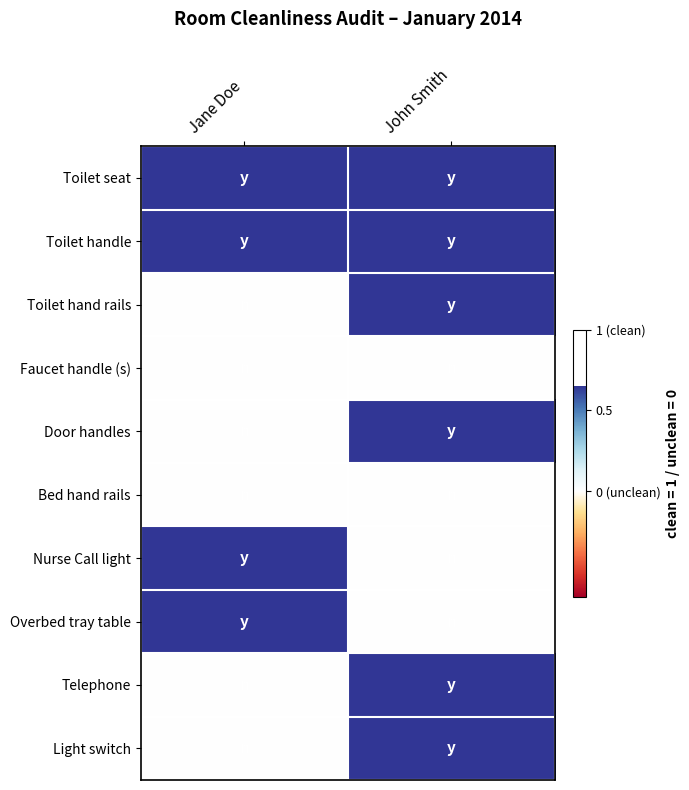

What is the total value across all series at John Smith?

6